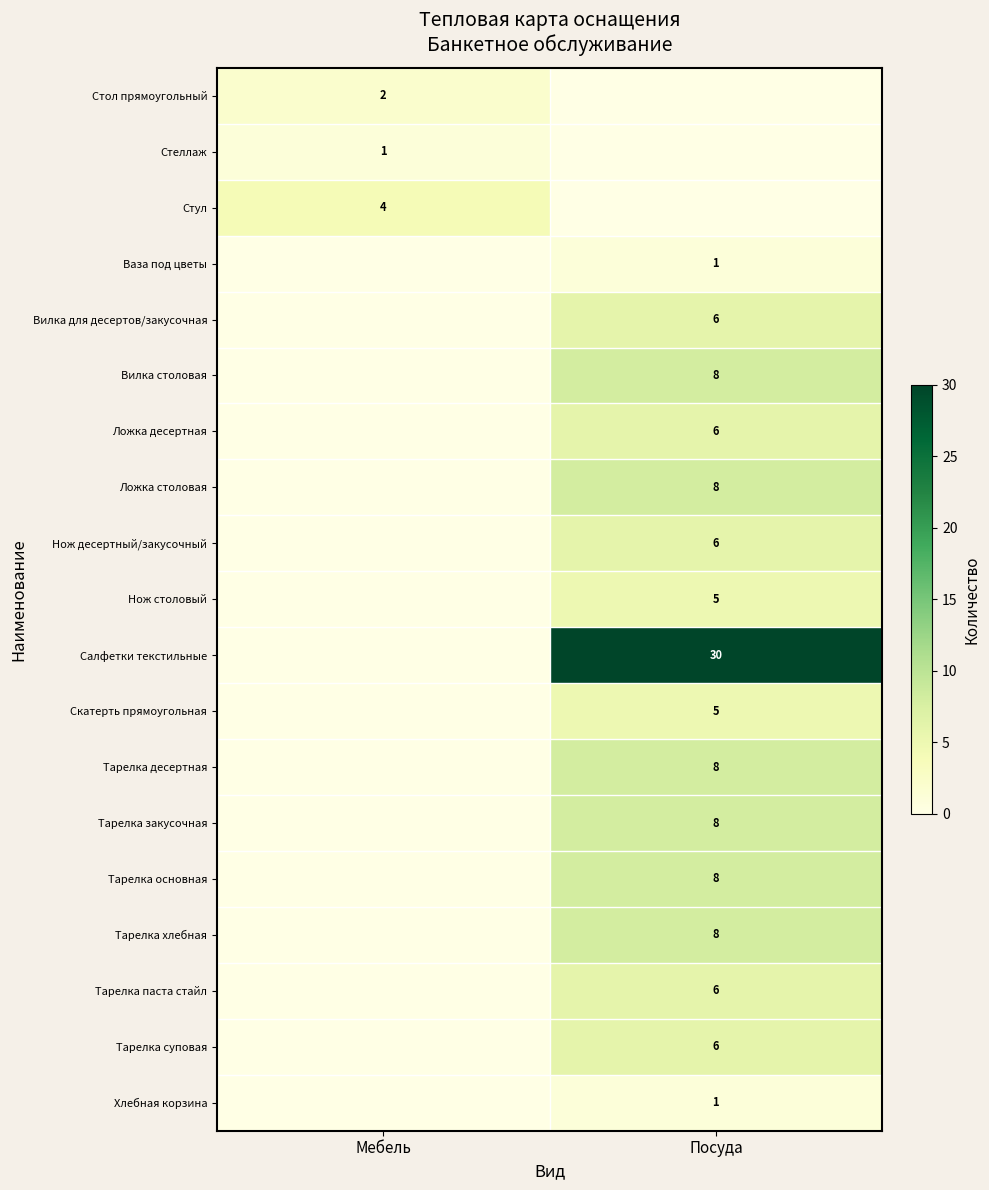

True or false: Ваза под цветы has a value of 2 at Посуда.

False